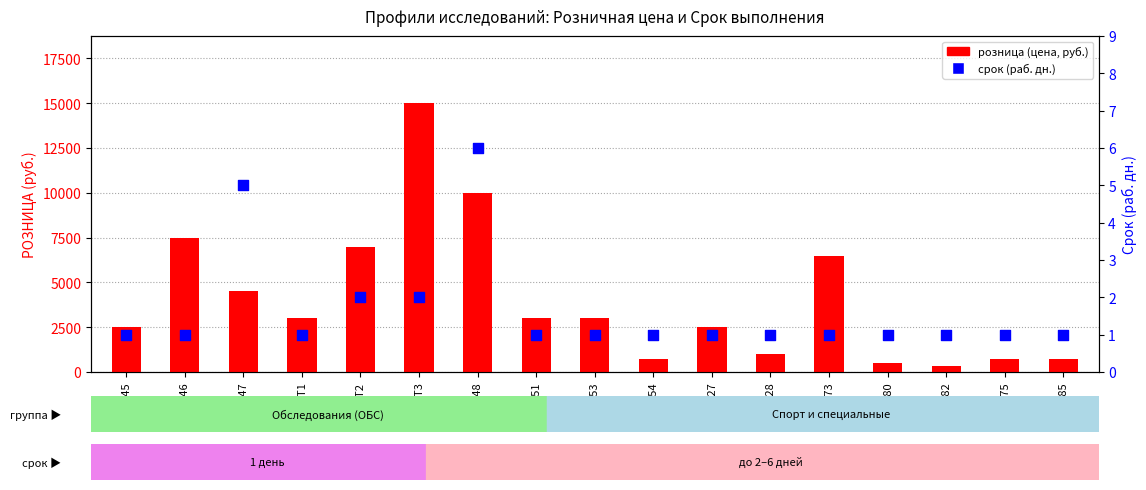

What is the total value across all series at ОБС46?

7501